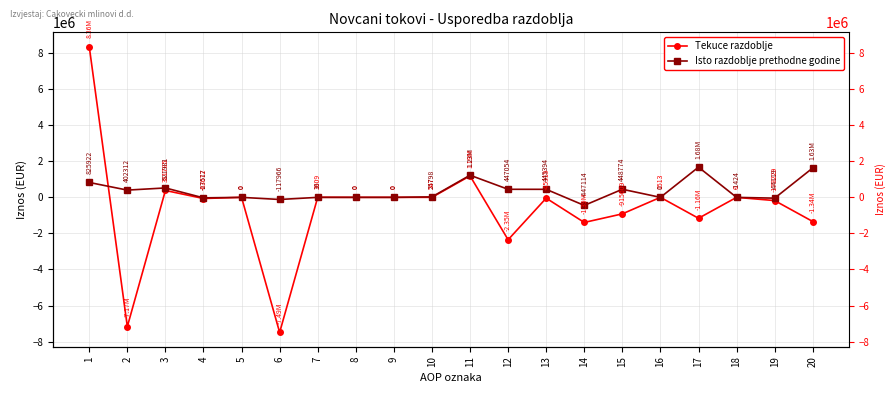

Count the number of data series in this chart.

2